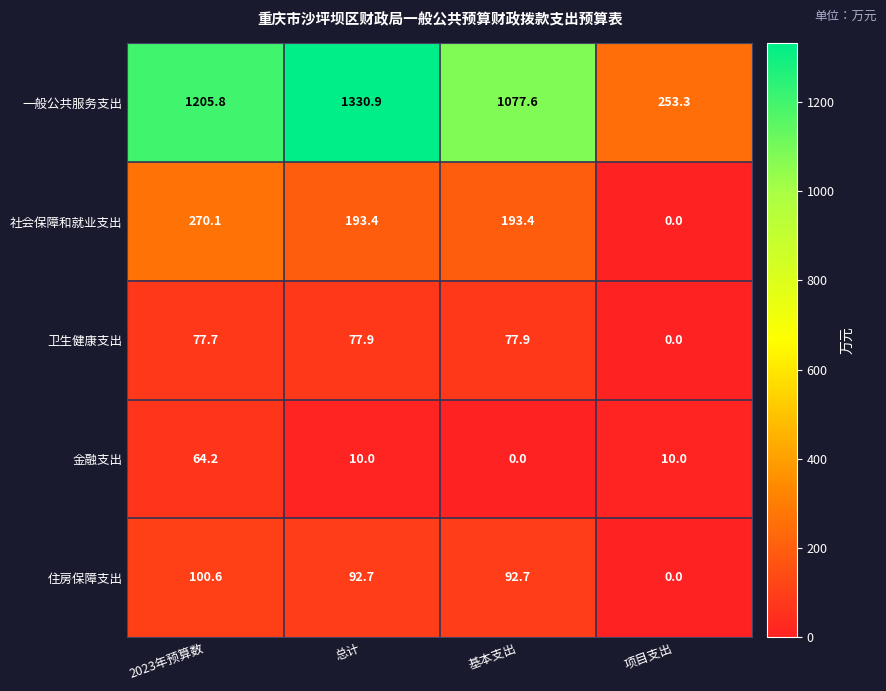

Which label corresponds to the largest value in the chart?

总计